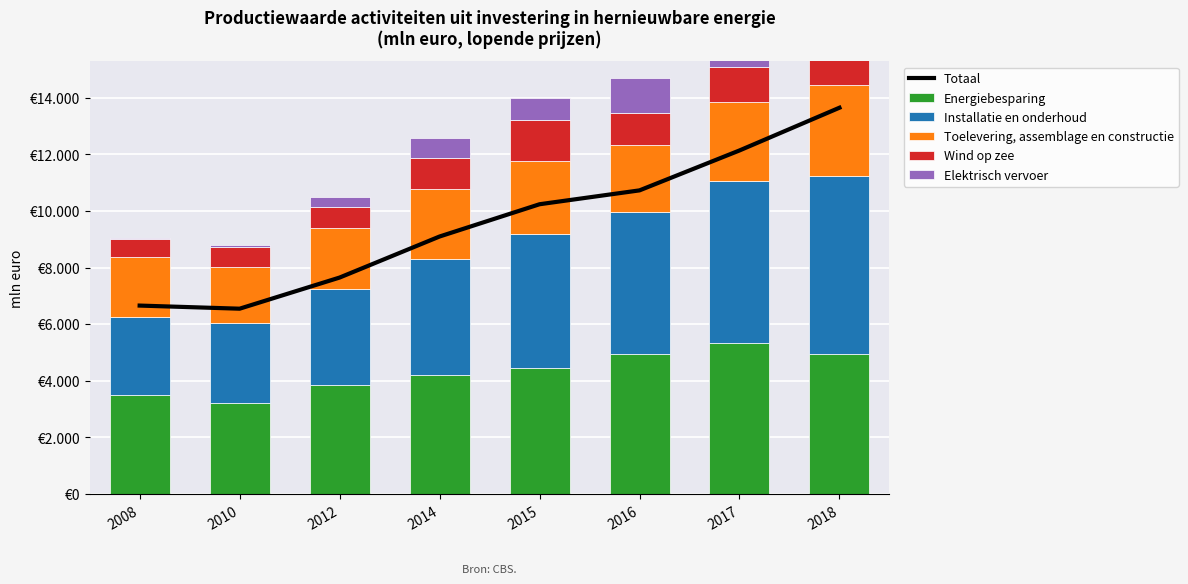

Reading right to left, extract all data points from this chart.

Totaal: 13650	12140	10730	10240	9100	7650	6550	6660
Energiebesparing: 4960	5350	4960	4440	4210	3860	3230	3500
Installatie en onderhoud: 6290	5720	5000	4750	4110	3400	2820	2760
Toelevering, assemblage en constructie: 3190	2780	2380	2570	2450	2140	1970	2120
Wind op zee: 1300	1240	1120	1470	1110	760	700	630
Elektrisch vervoer: 1740	1550	1240	770	690	330	90	50